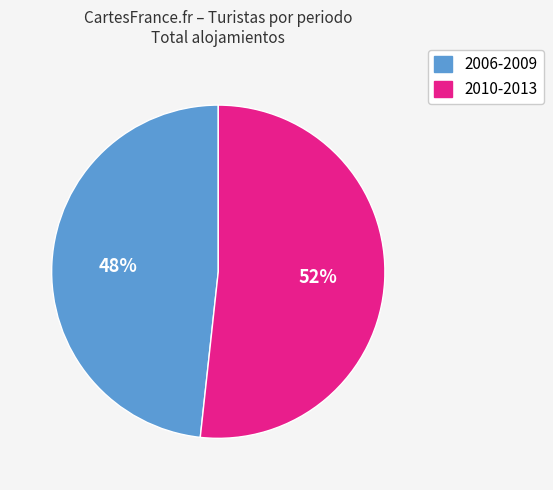

Is there any slice that represents more than half of the pie?

Yes